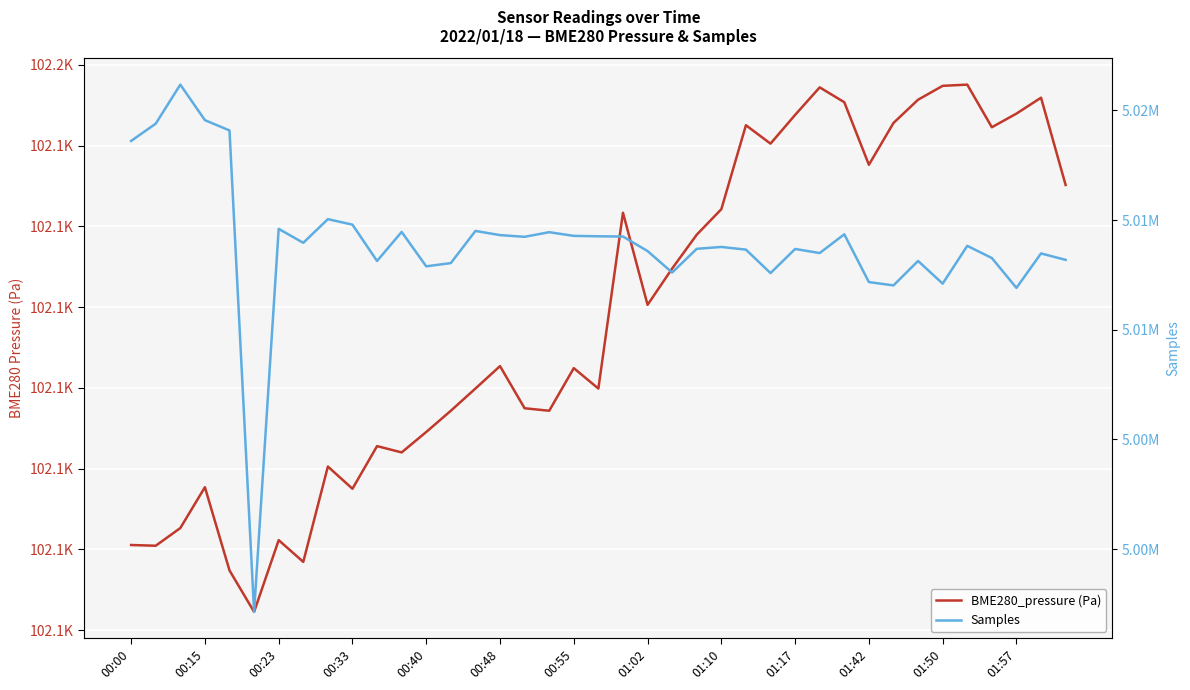

List the series in order of their overall mean, highest first.

Samples, BME280_pressure (Pa)